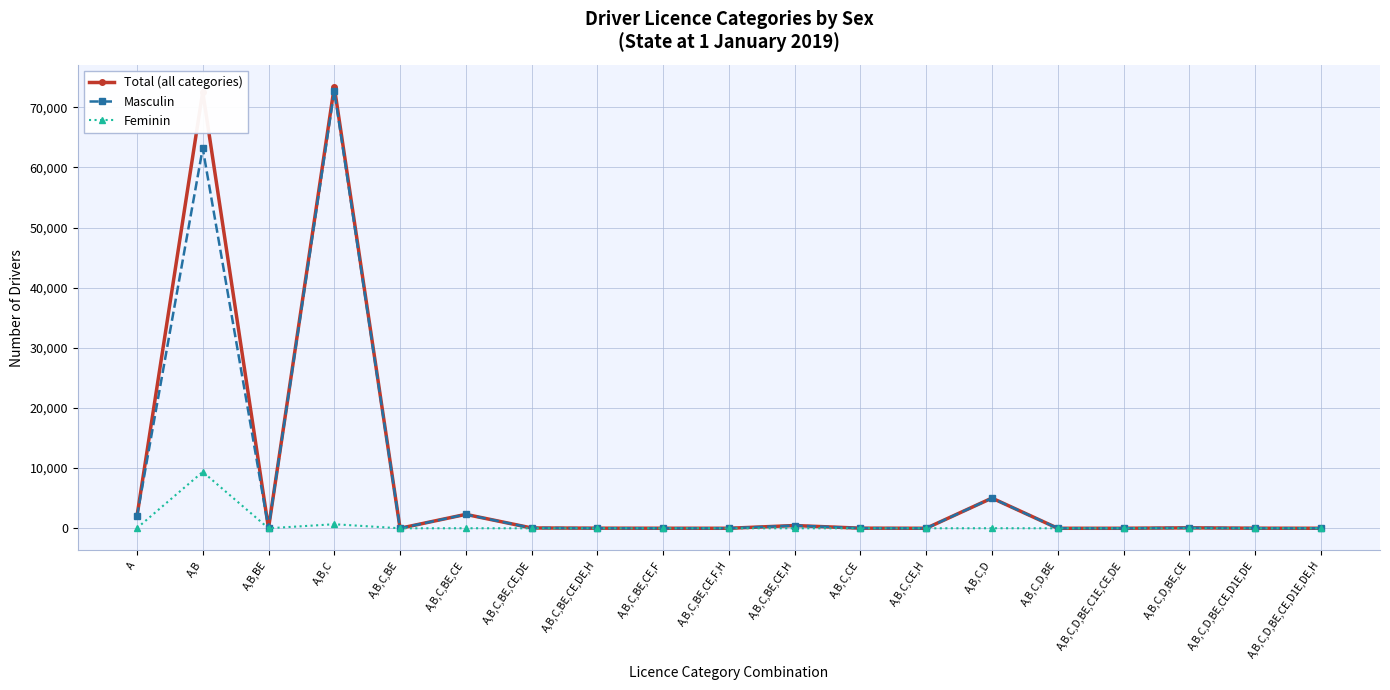

At A,B, list the series in order from largest to smallest.

Total (all categories), Masculin, Feminin